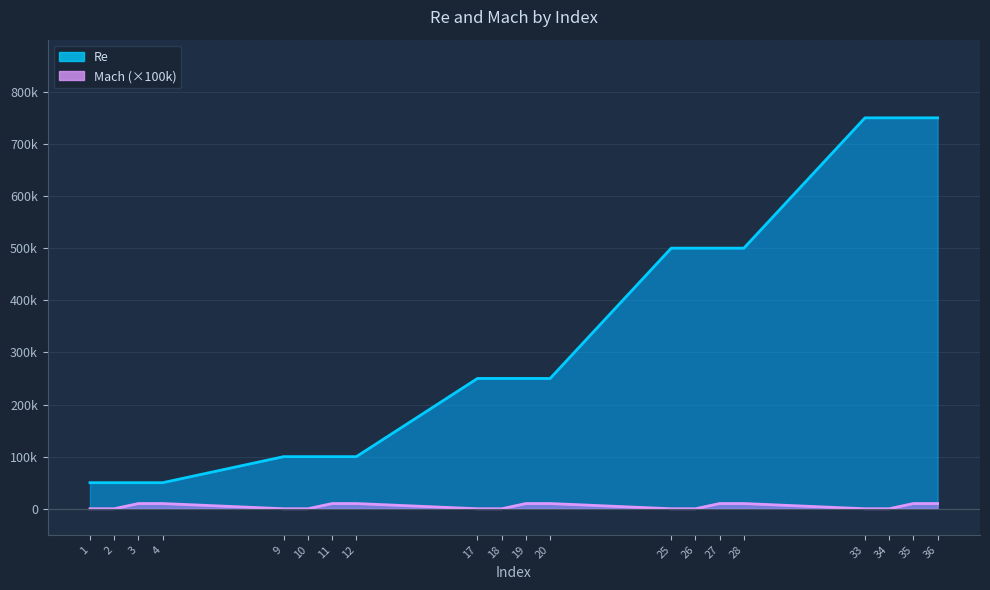

At 4, list the series in order from largest to smallest.

Re, Mach